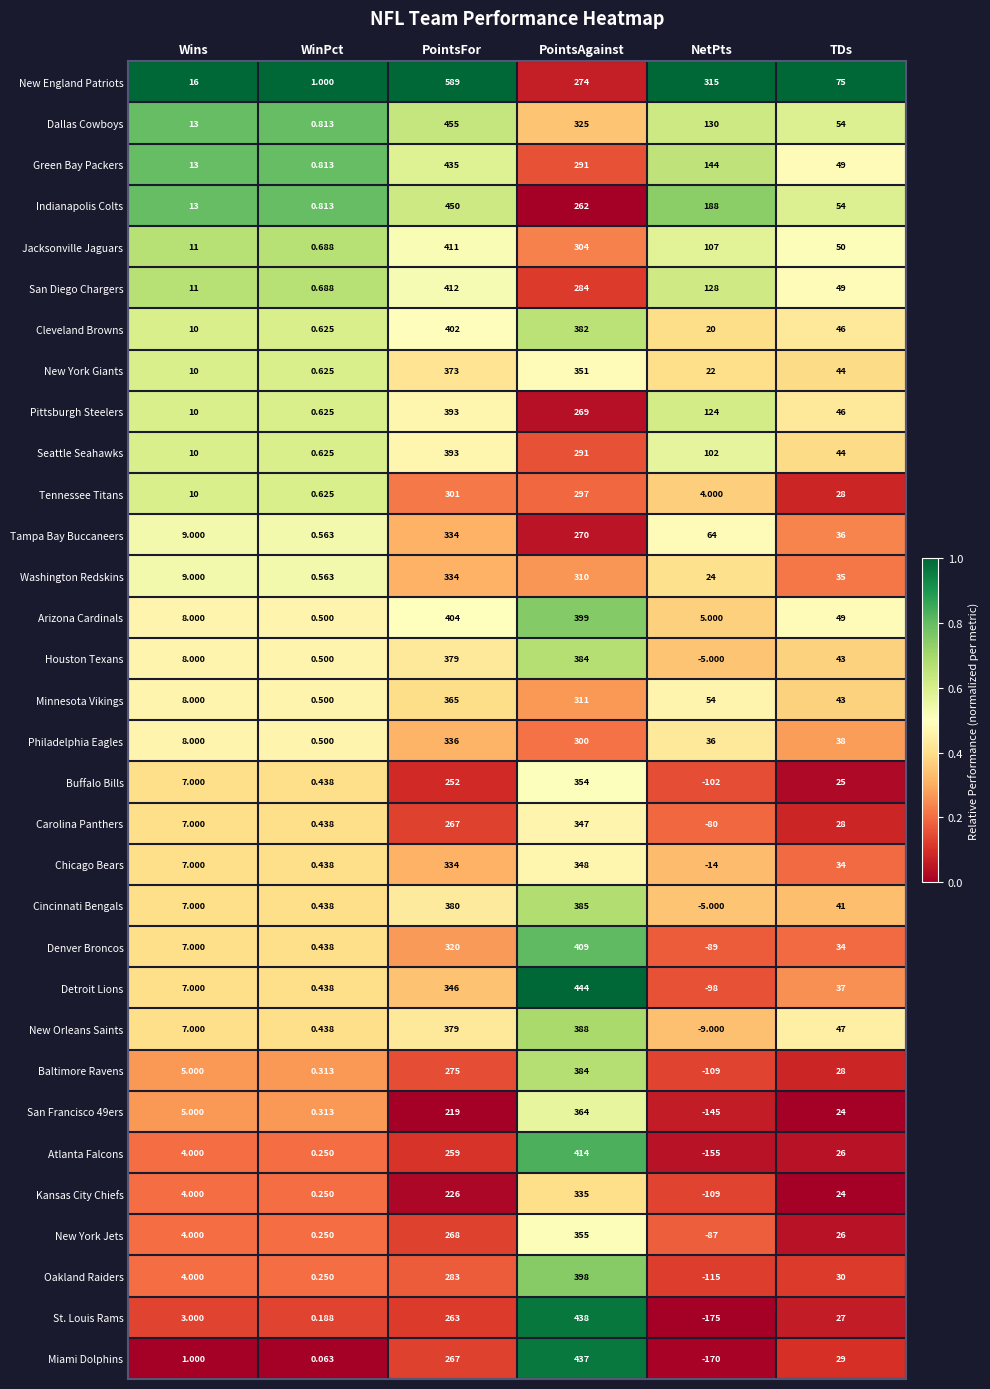

Which category has the lowest value across all series?

NetPts